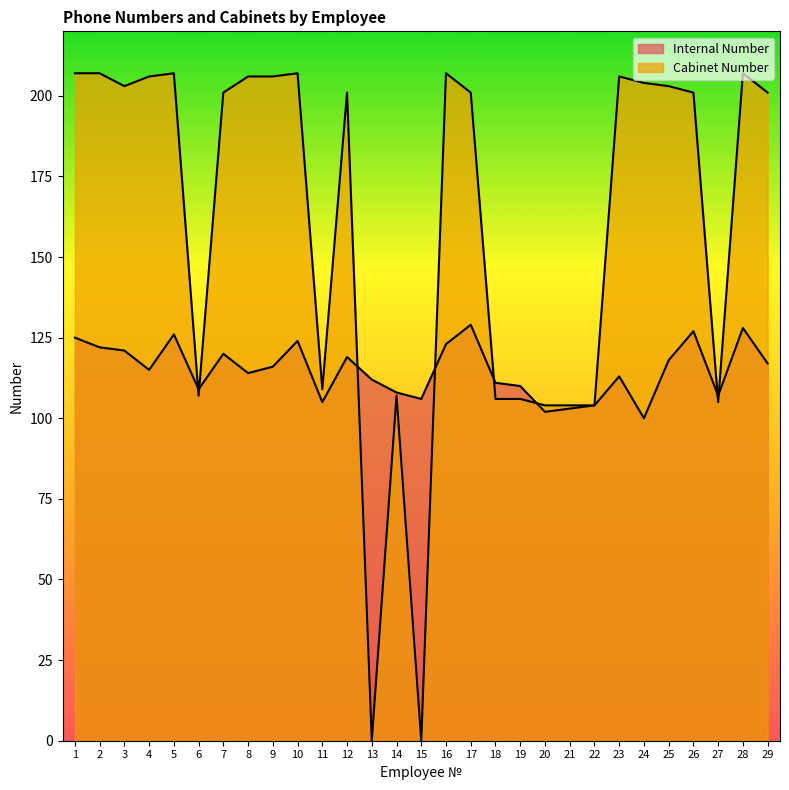

List the labels in order of Cabinet Number value, largest first.

1, 2, 5, 10, 16, 28, 4, 8, 9, 23, 24, 3, 25, 7, 12, 17, 26, 29, 11, 6, 14, 18, 19, 27, 20, 21, 22, 13, 15